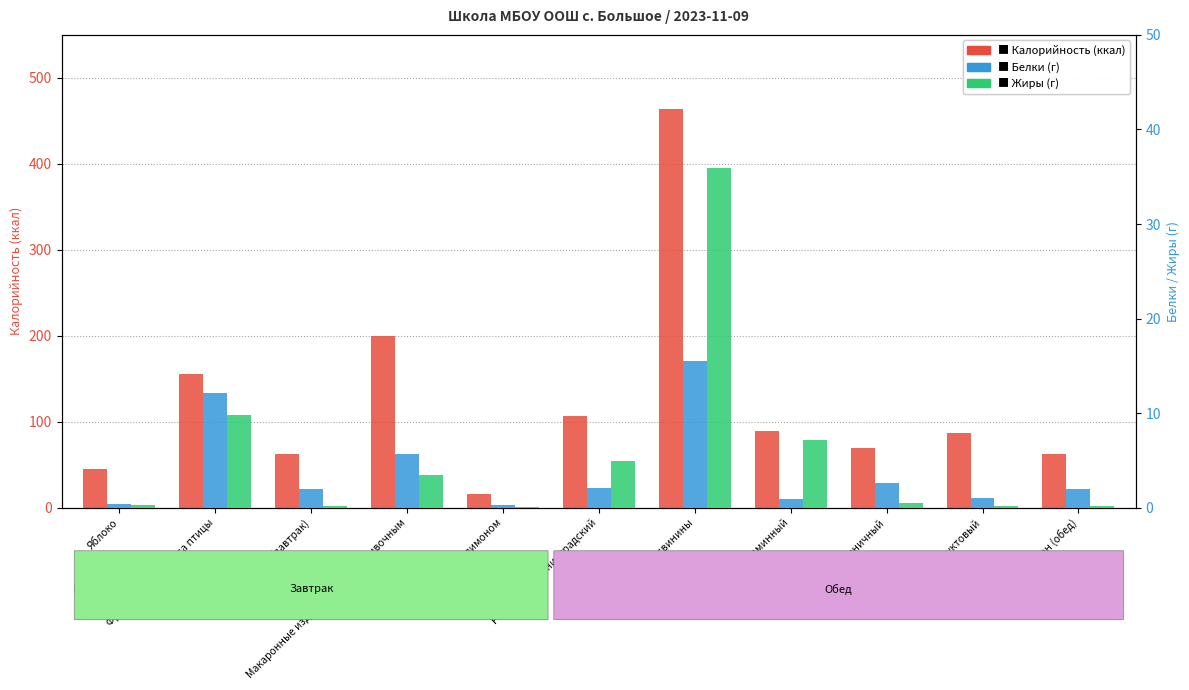

What is the lowest value of the Жиры series?

0.1